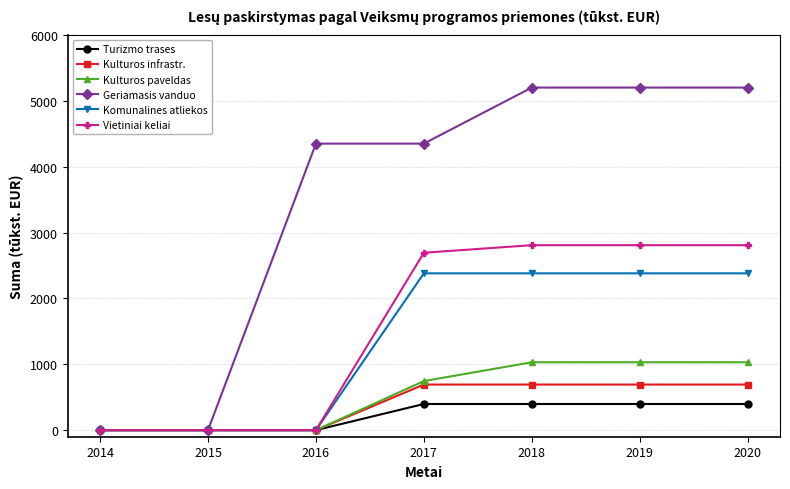

What is the maximum value for Geriamasis vanduo?

5200.4